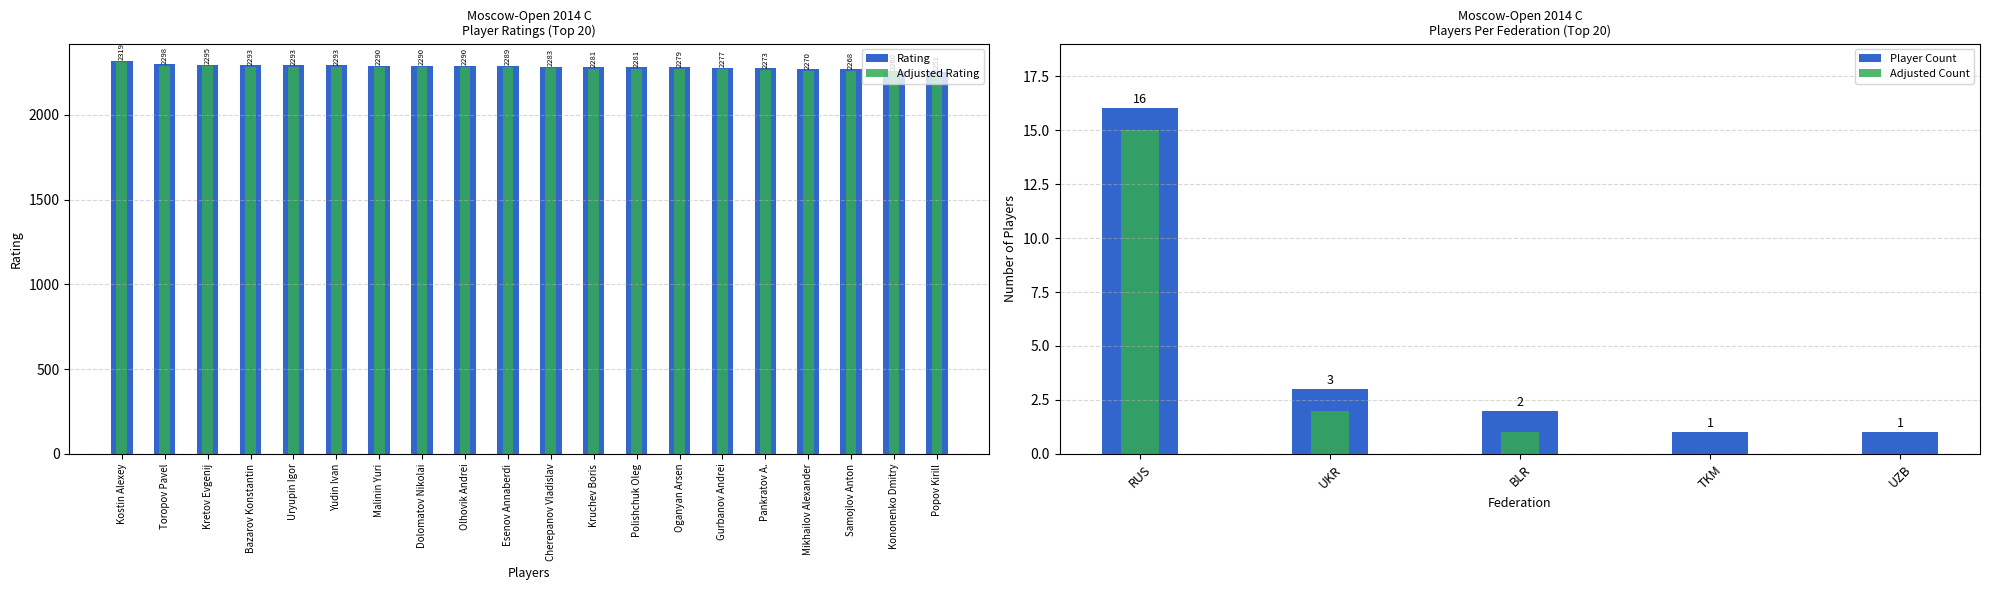

True or false: the data shows 3193 at Kruchev Boris.

False